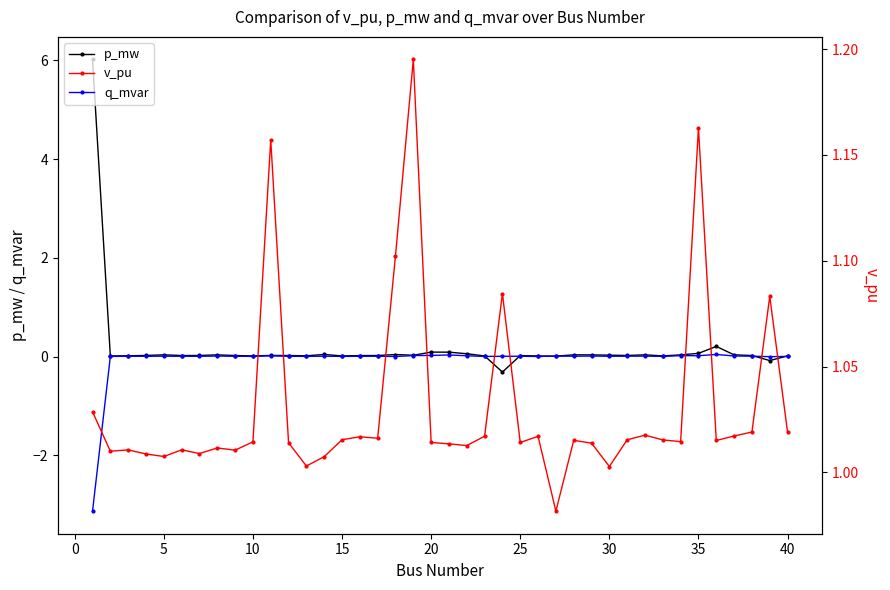

Rank the series by their average value, from lowest to highest.

q_mvar, p_mw, v_pu